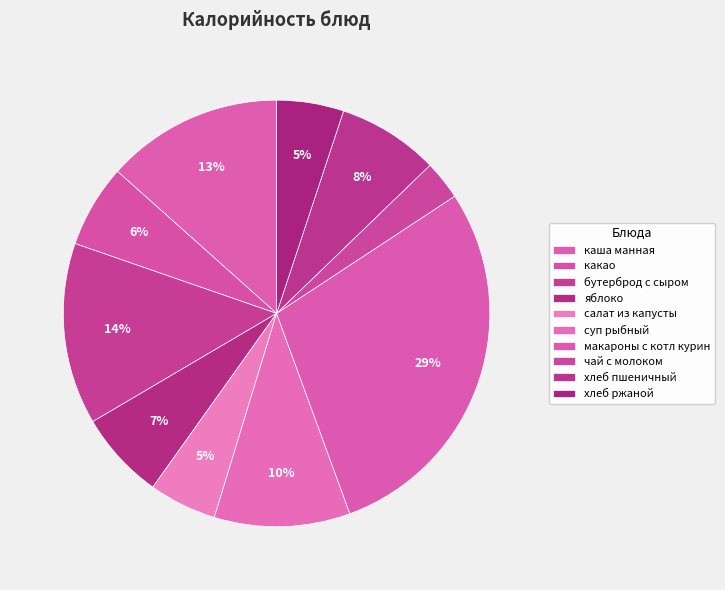

How many segments does this pie chart have?

10